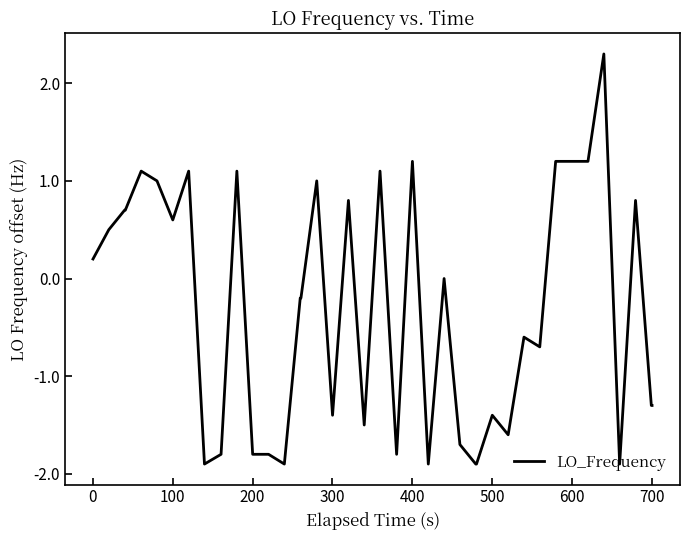

What is the difference between the maximum and minimum values?

4.2